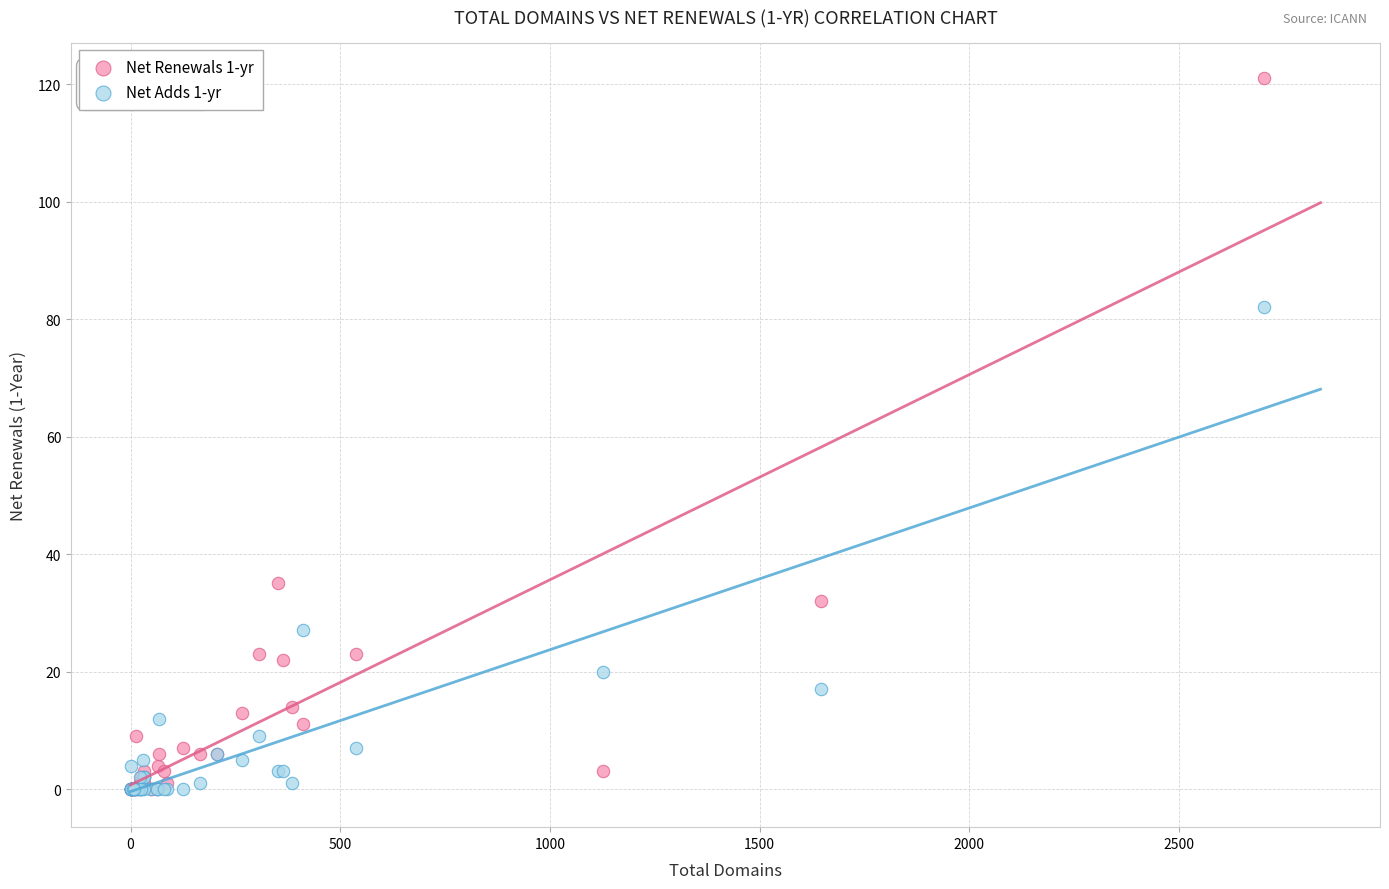

What are all the series names shown in the legend?

Net Renewals 1-yr, Net Adds 1-yr